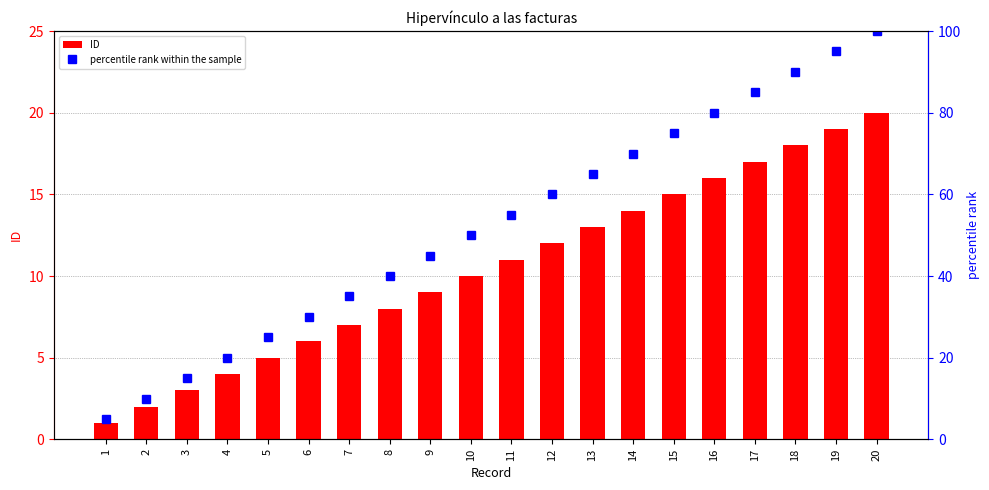

What is the difference between the highest and lowest values at 6?

24